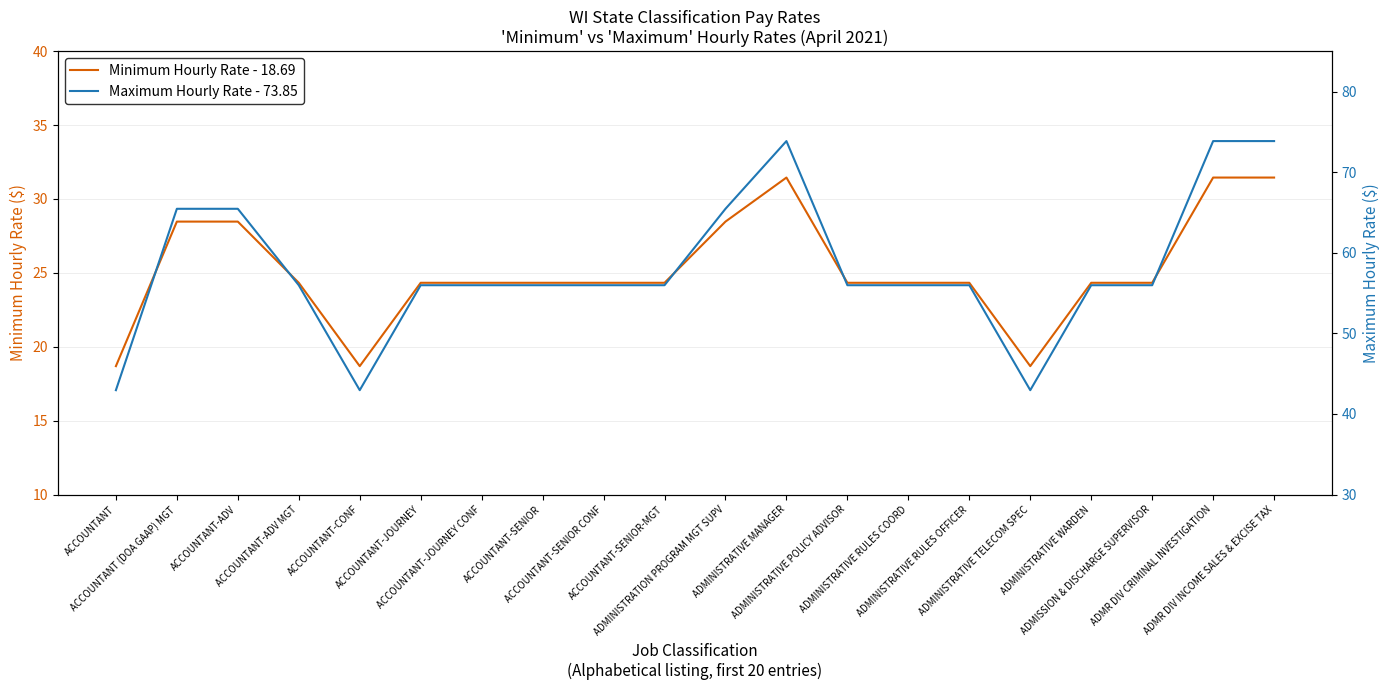

Which series has the largest total across all categories?

Maximum Hourly Rate